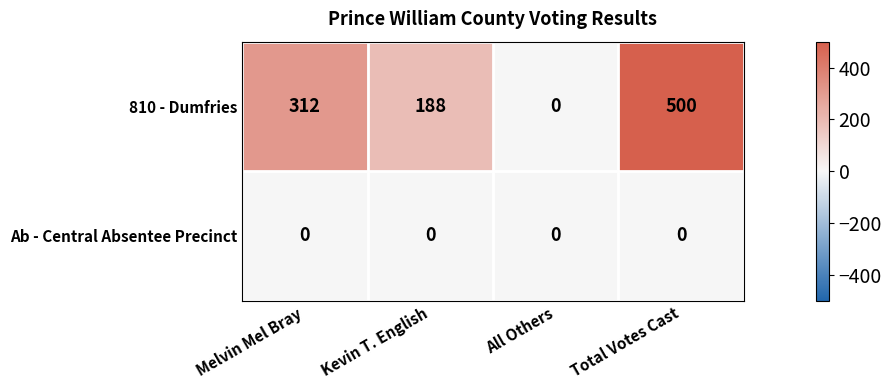

Read the 810 - Dumfries value at Total Votes Cast.

500